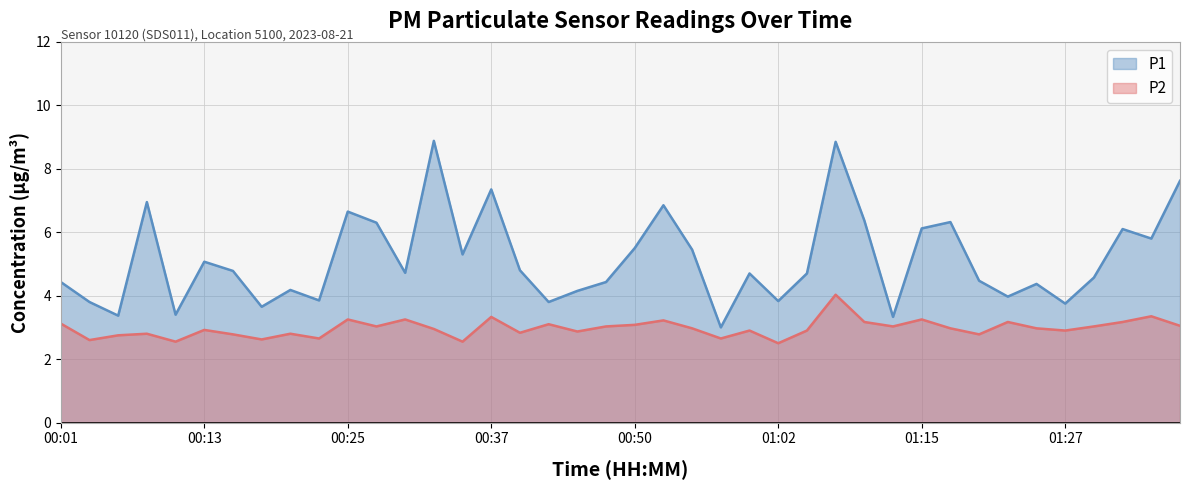

What is the label of the 26th point from the left?

01:02